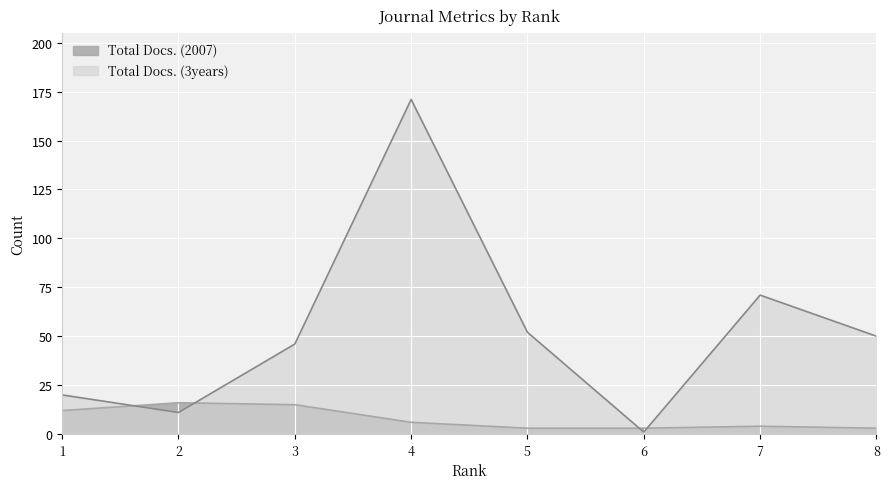

At how many categories does at least one series exceed 83?

1